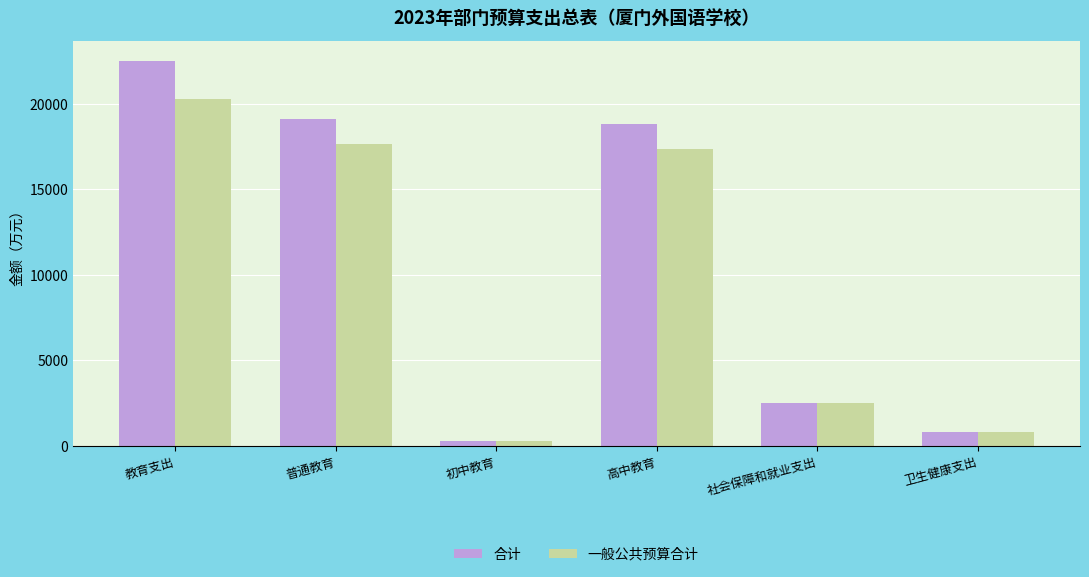

What is the label of the 2nd bar from the left?

普通教育